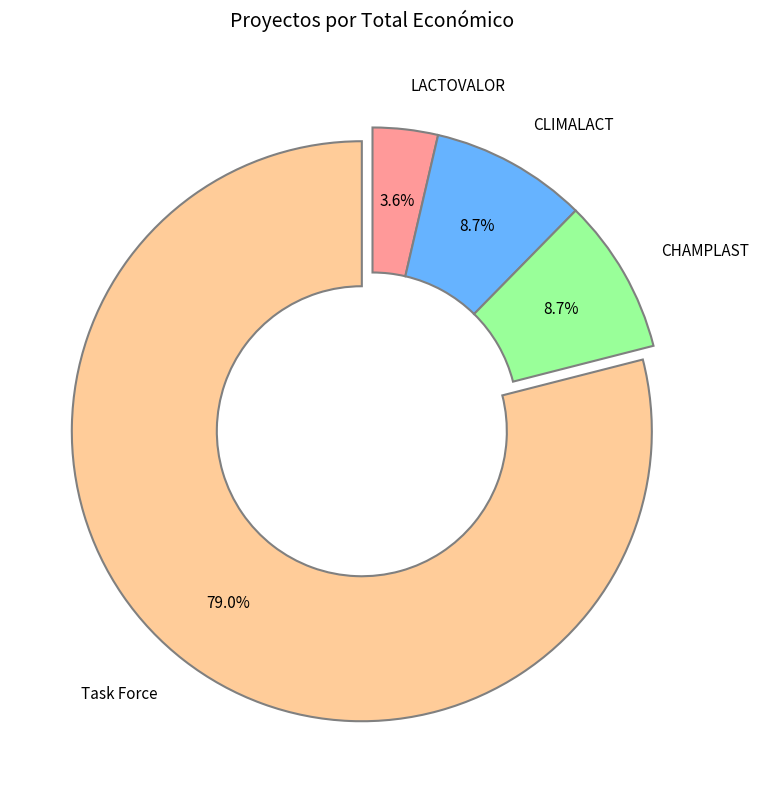

Does any single category account for the majority?

Yes